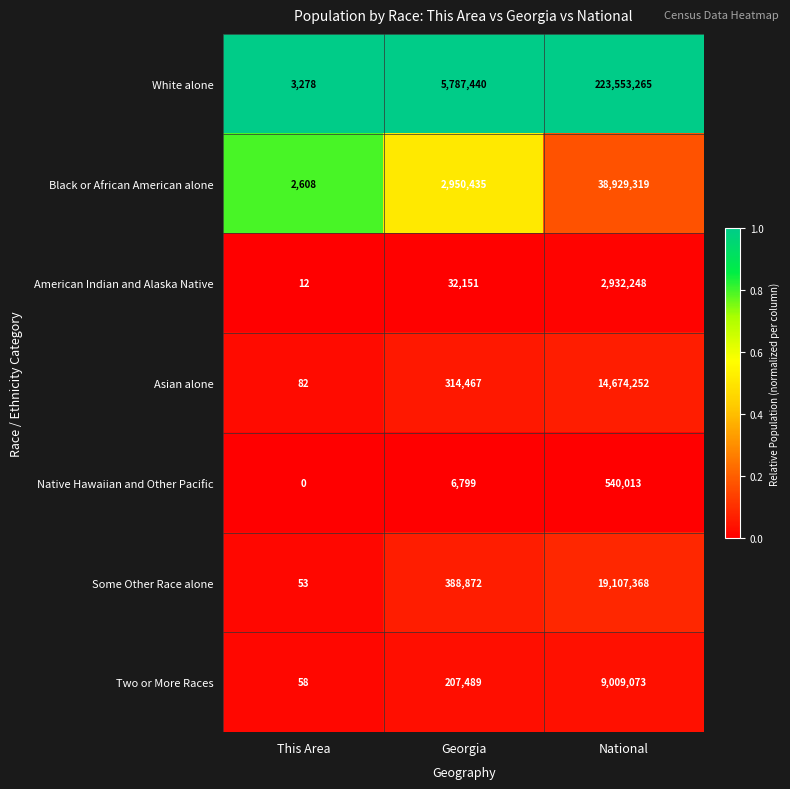

Count the number of data series in this chart.

7